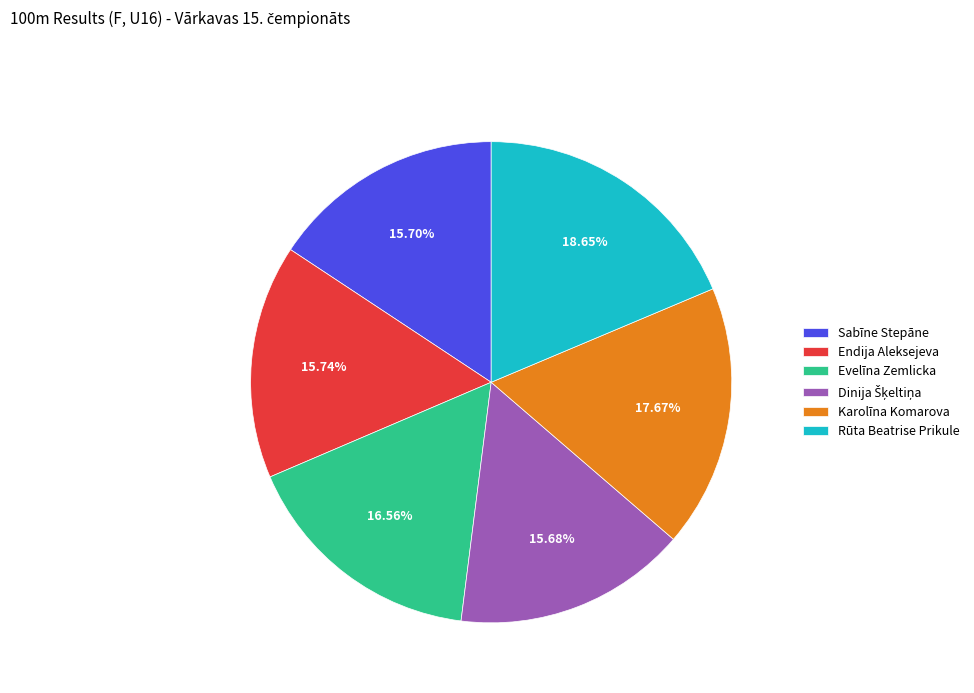

Which slice is the largest?

Rūta Beatrise Prikule